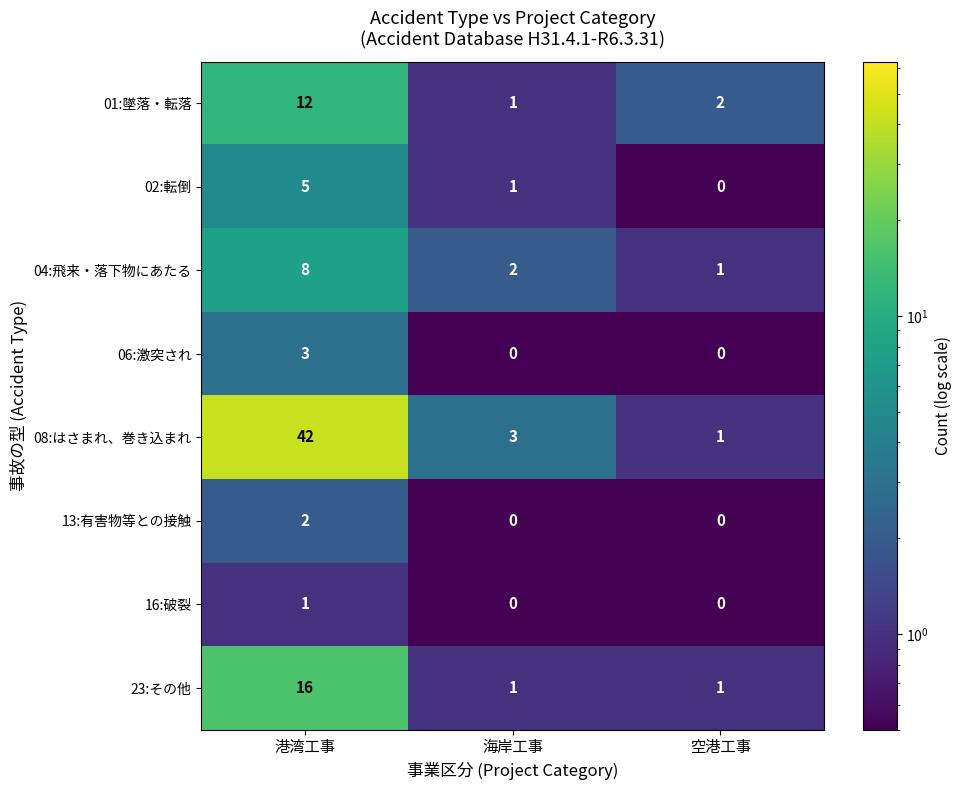

The 08:はさまれ、巻き込まれ series shows 64 at 港湾工事. True or false?

False